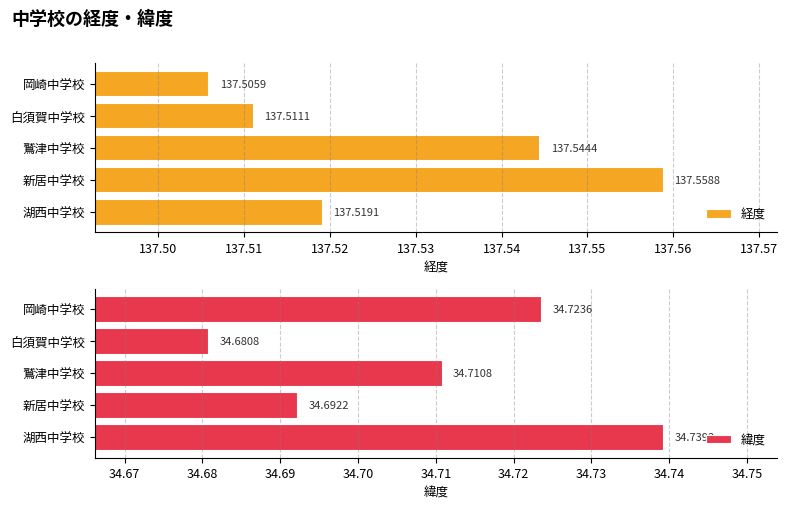

At which label does 経度 reach its peak?

新居中学校